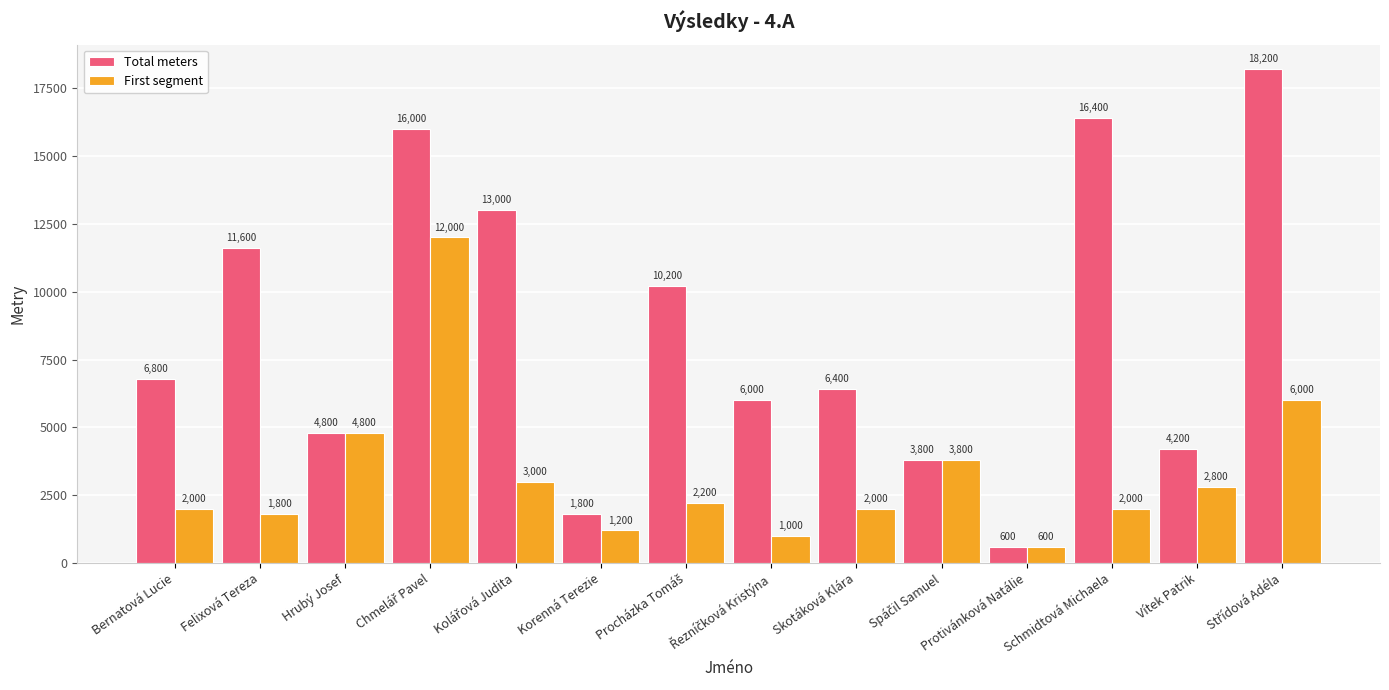

Which series changed the most between Korenná Terezie and Vítek Patrik?

Total meters